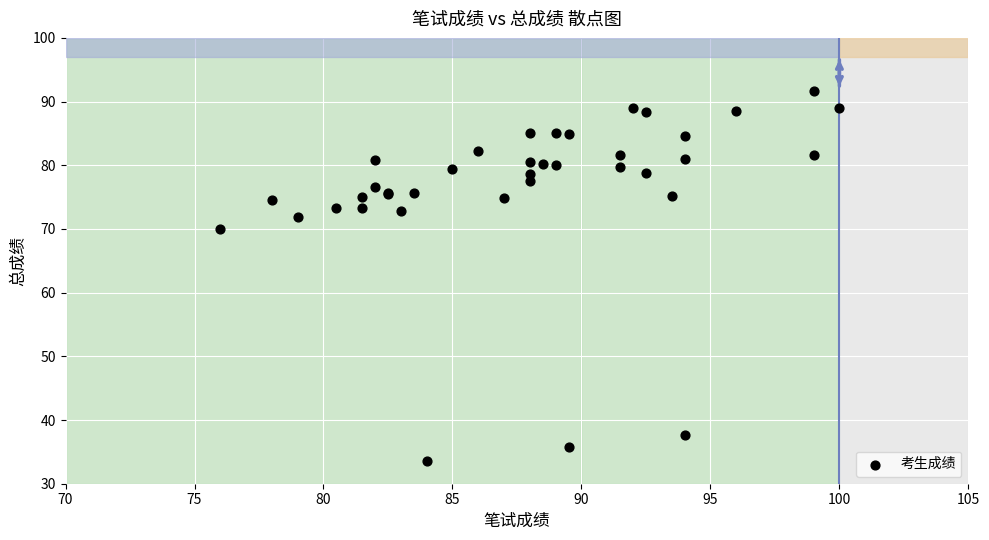

What Y value in the scatter plot is closest to 62?

70.0